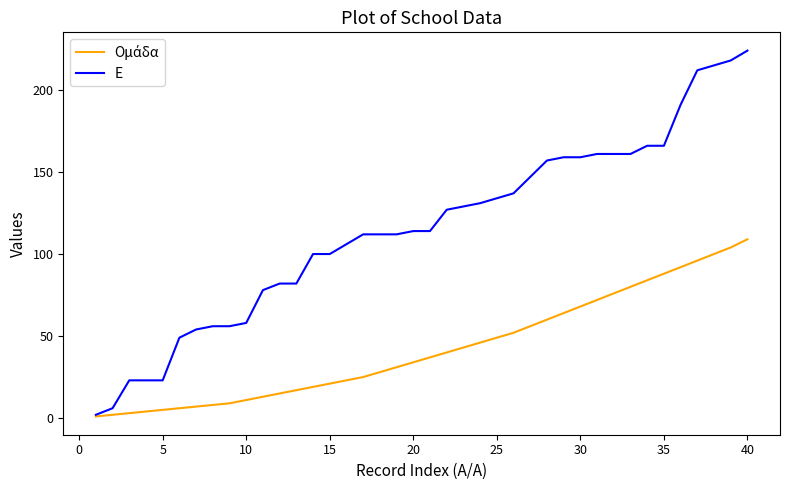

Which series has the widest spread of values?

Ε